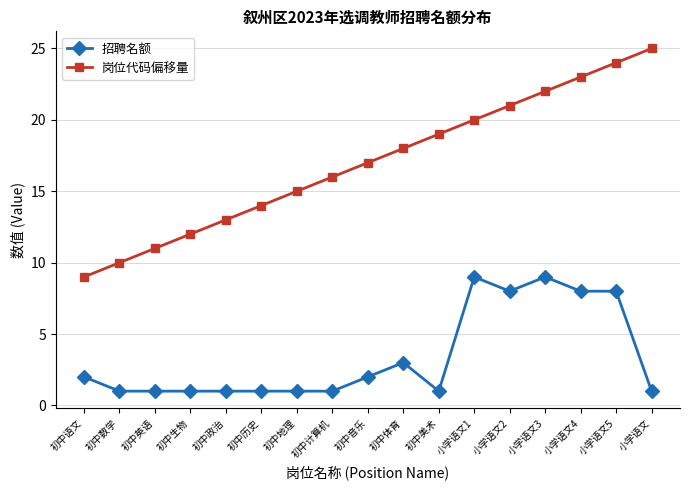

True or false: 岗位代码偏移量 and 招聘名额 intersect in this chart.

False